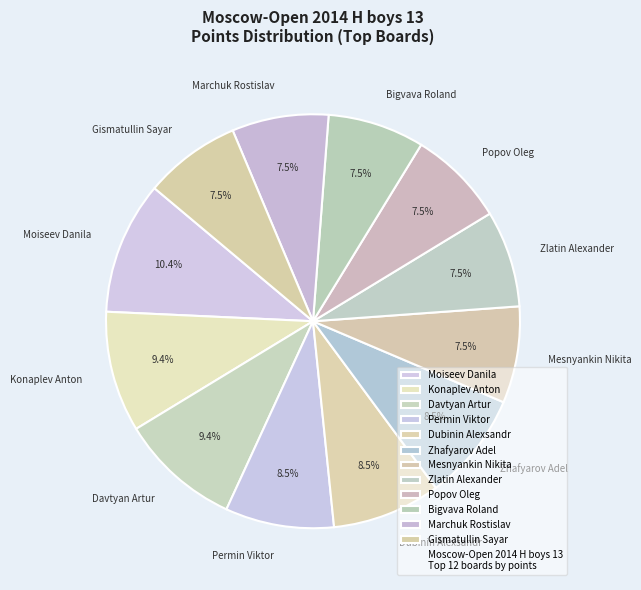

Between Zhafyarov Adel and Gismatullin Sayar, which is larger?

Zhafyarov Adel